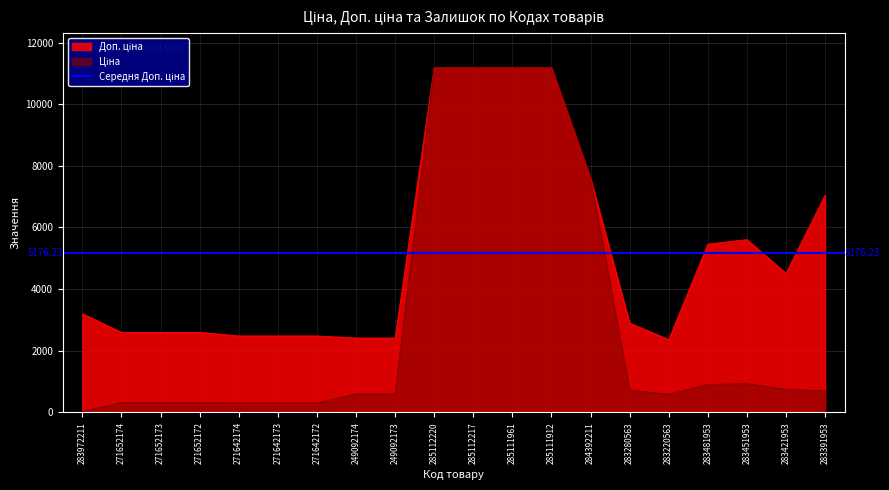

Count the number of categories in the chart.

20